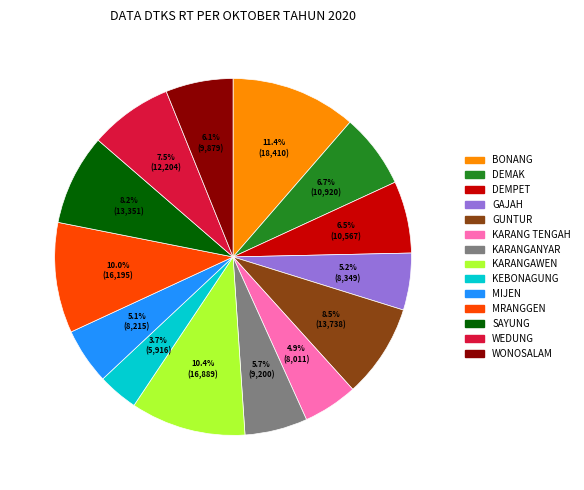

True or false: BONANG accounts for 25% of the total.

False